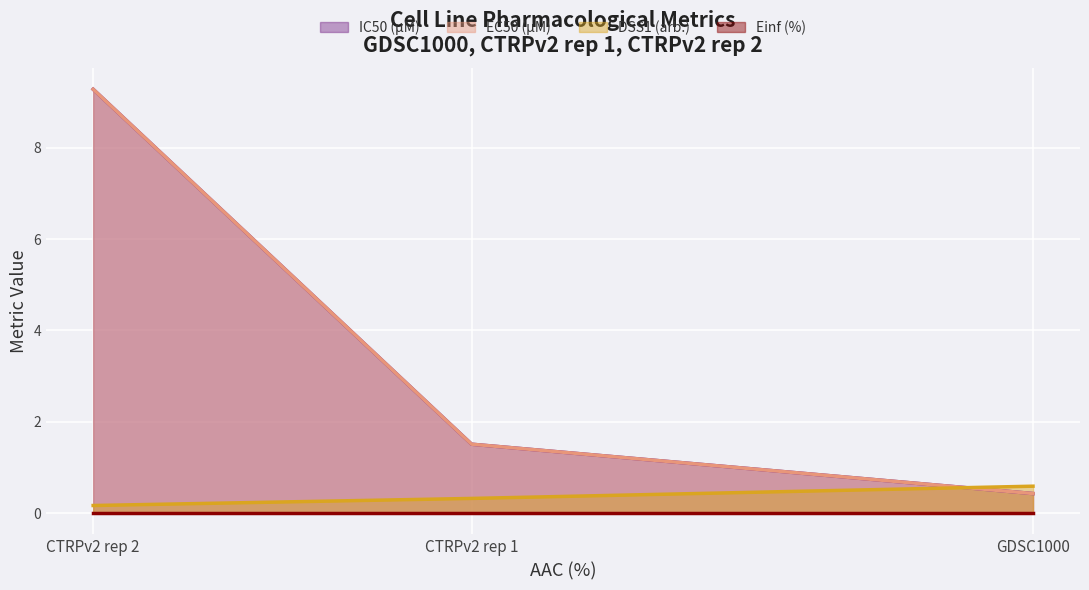

What position from the left is CTRPv2 rep 1?

2